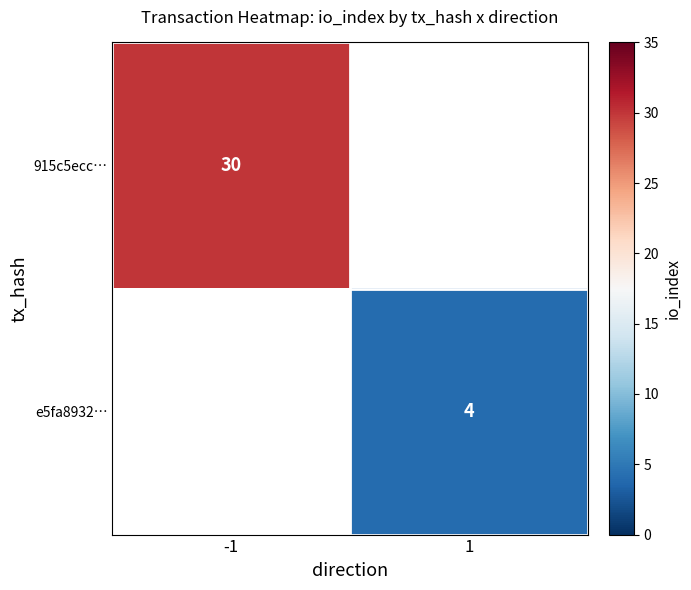

Which label corresponds to the smallest value in the chart?

1